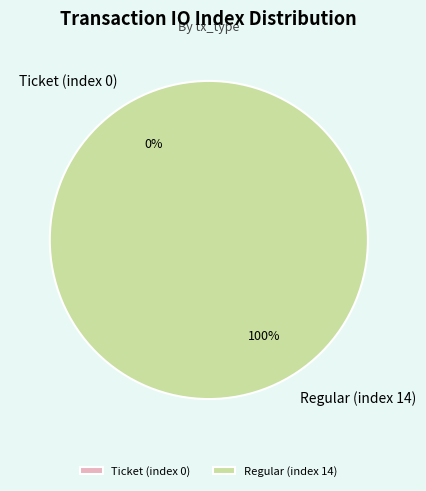

Combined, do Ticket (index 0) and Regular (index 14) account for over 50%?

Yes